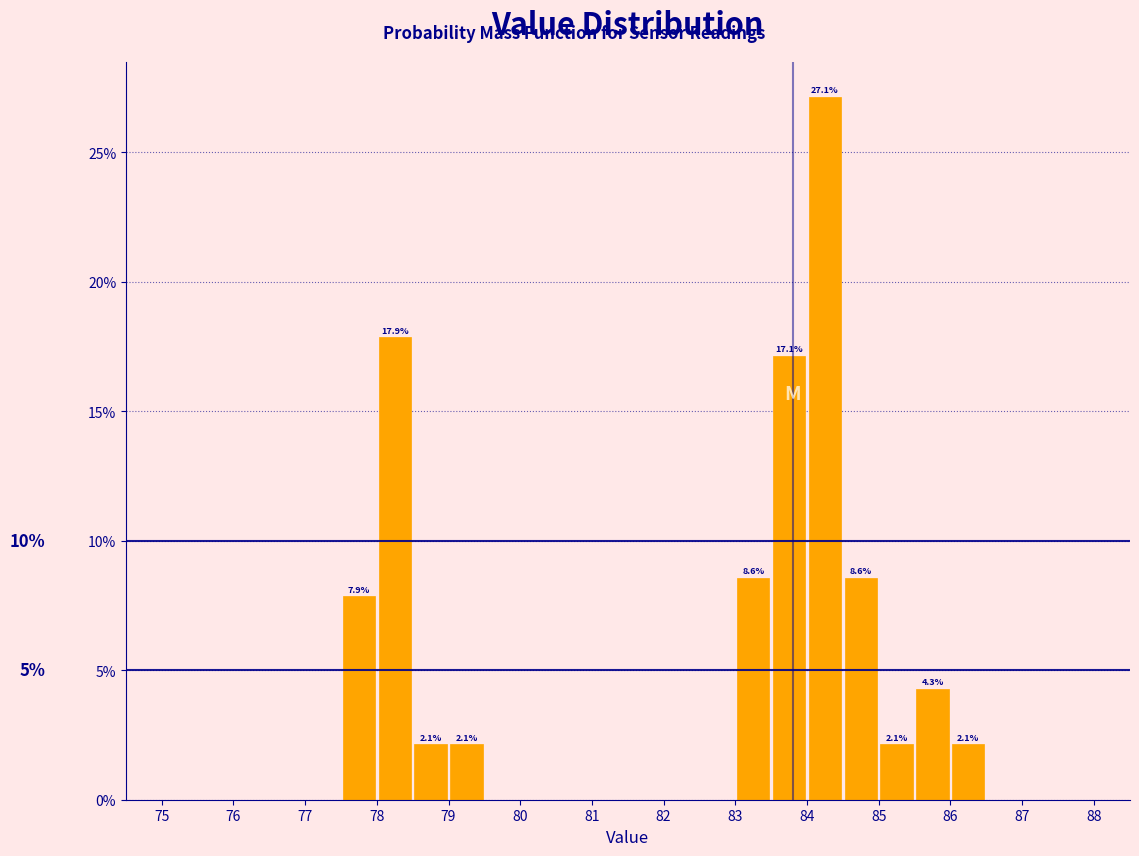

Which range on the x-axis has the tallest bar?

84.0 to 84.5